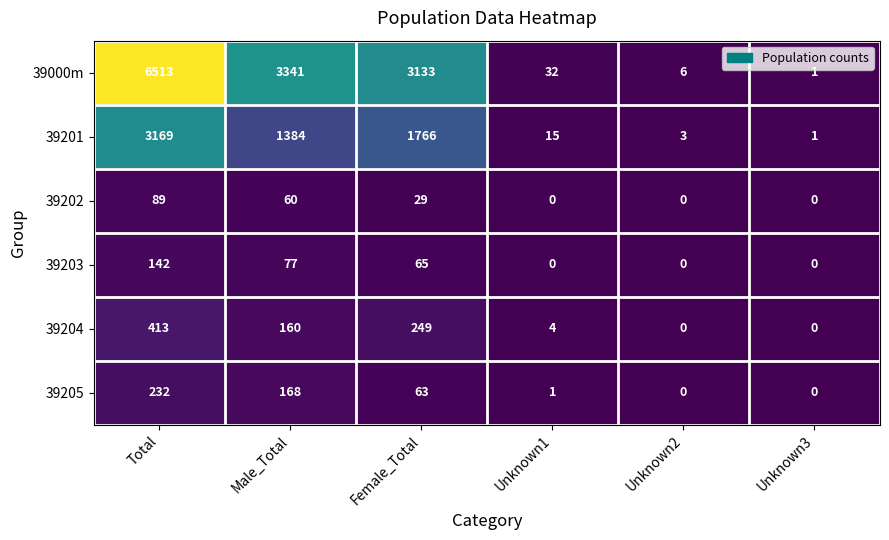

Which series has the widest spread of values?

39000m